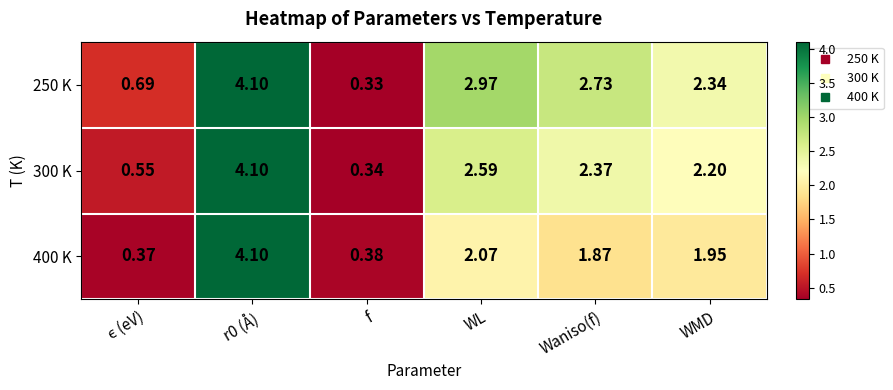

At which label is 250 K closest to 2?

WMD